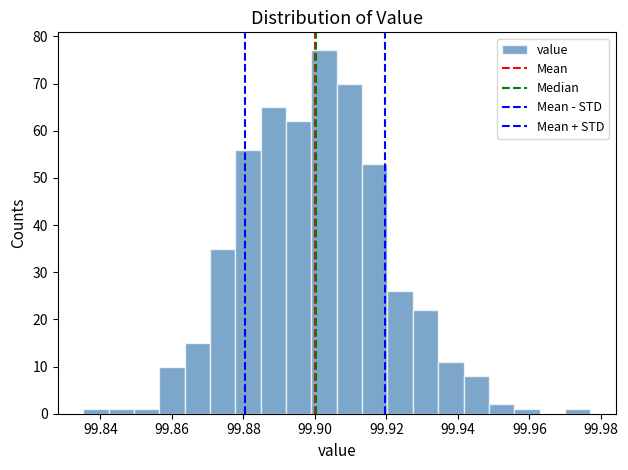

Read against the x-axis, roughly where is the centre of the tallest bar?

99.902